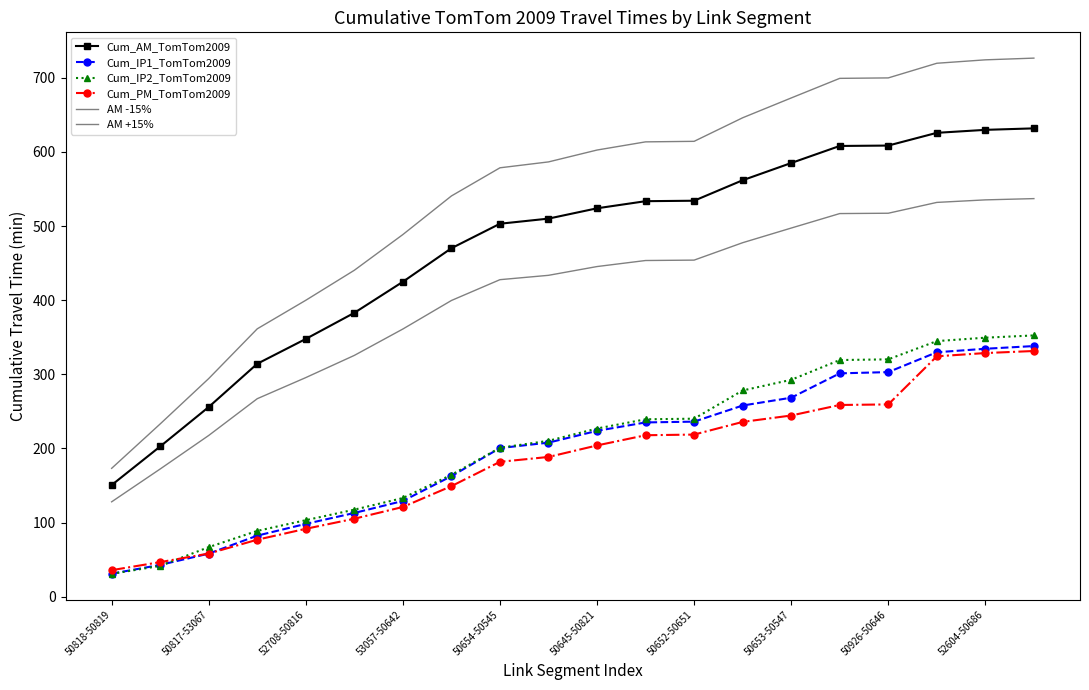

Reading left to right, list all the values displayed in this chart.

Cum_AM_TomTom2009: 150.5	202.6	255.8	314.2	347.7	382.9	424.8	470.1	503.1	510.0	523.9	533.5	534.1	561.8	585.0	608.0	608.5	625.7	629.7	631.8
Cum_IP1_TomTom2009: 31.0	42.9	58.0	82.3	98.2	112.9	129.1	162.6	200.4	207.8	223.7	235.1	236.1	257.9	268.4	301.2	302.9	329.7	334.4	338.1
Cum_IP2_TomTom2009: 30.8	41.5	66.8	88.7	103.2	117.4	133.1	164.4	200.9	210.2	226.8	239.3	240.1	278.2	292.5	319.2	320.1	344.8	349.4	352.4
Cum_PM_TomTom2009: 35.7	46.6	58.2	76.8	91.5	105.2	121.0	149.1	181.9	188.5	204.0	217.8	218.7	235.7	244.4	258.6	259.3	324.2	328.6	331.4
AM -15%: 128.0	172.2	217.5	267.1	295.5	325.5	361.1	399.5	427.6	433.5	445.3	453.5	454.0	477.5	497.2	516.8	517.3	531.9	535.3	537.0
AM +15%: 173.1	233.0	294.2	361.3	399.8	440.3	488.5	540.6	578.5	586.5	602.5	613.5	614.2	646.0	672.8	699.2	699.8	719.6	724.2	726.5